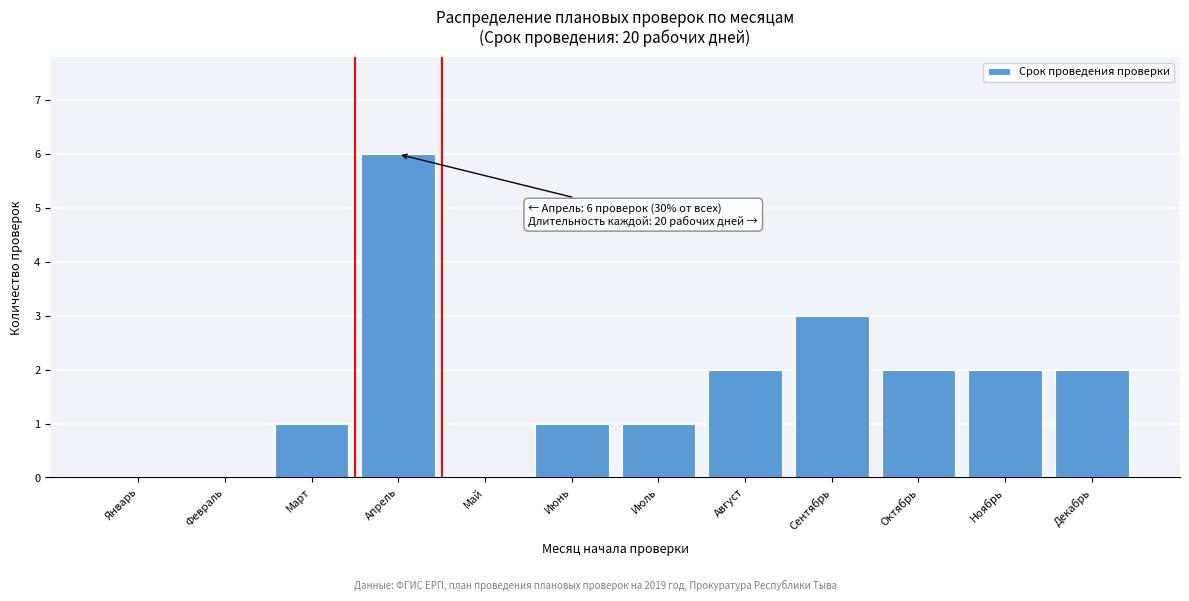

Reading right to left, what are all the values shown in this chart?

Декабрь=2	Ноябрь=2	Октябрь=2	Сентябрь=3	Август=2	Июль=1	Июнь=1	Май=0	Апрель=6	Март=1	Февраль=0	Январь=0